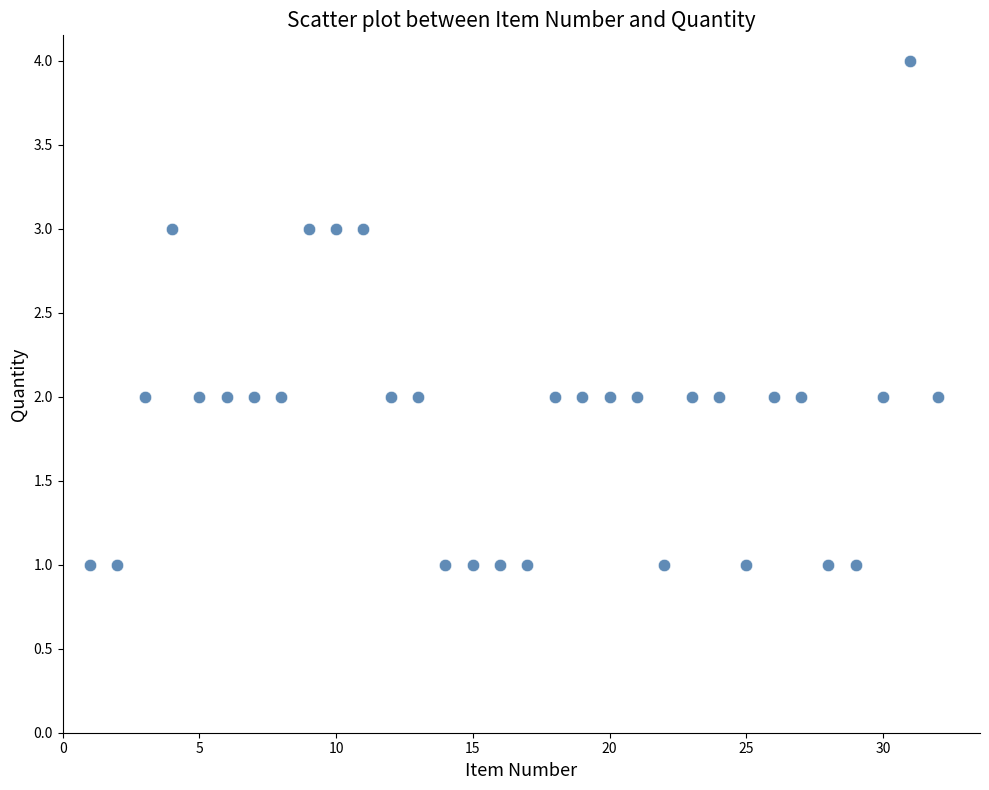

What is the range of X values (max minus min)?

31